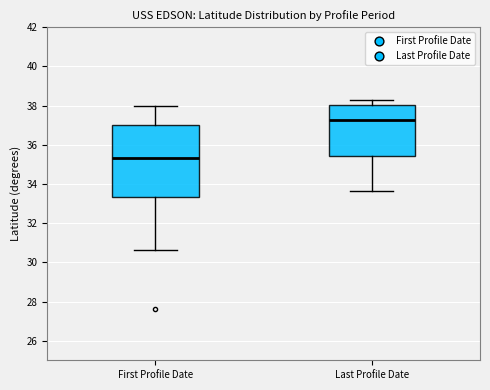

Which box's median line is the highest?

Last Profile Date